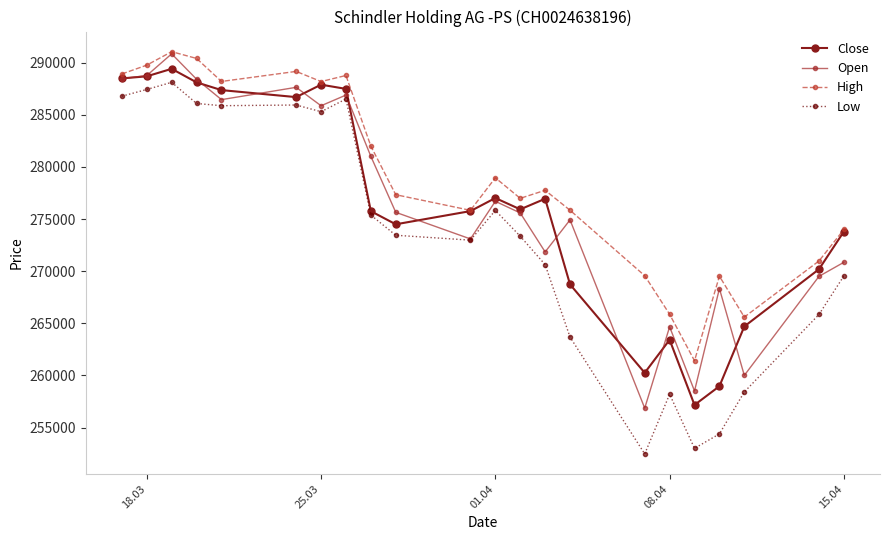

What is the difference between the maximum and minimum values in the Open series?

33991